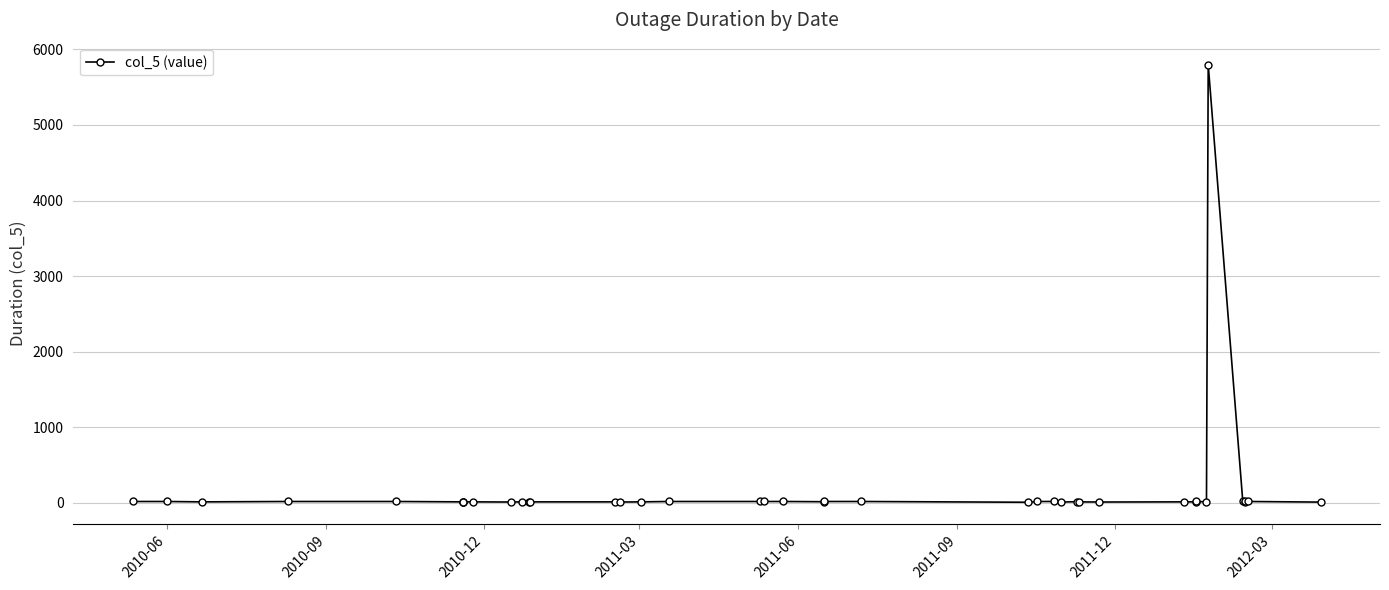

Is it true that the value at 37 is 23?

False